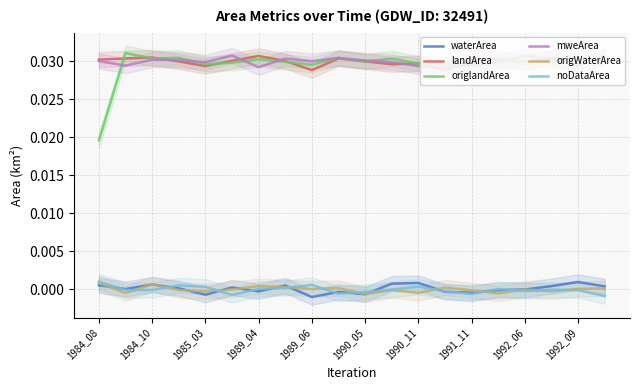

What is the total value across all series at 1990_05?

0.1